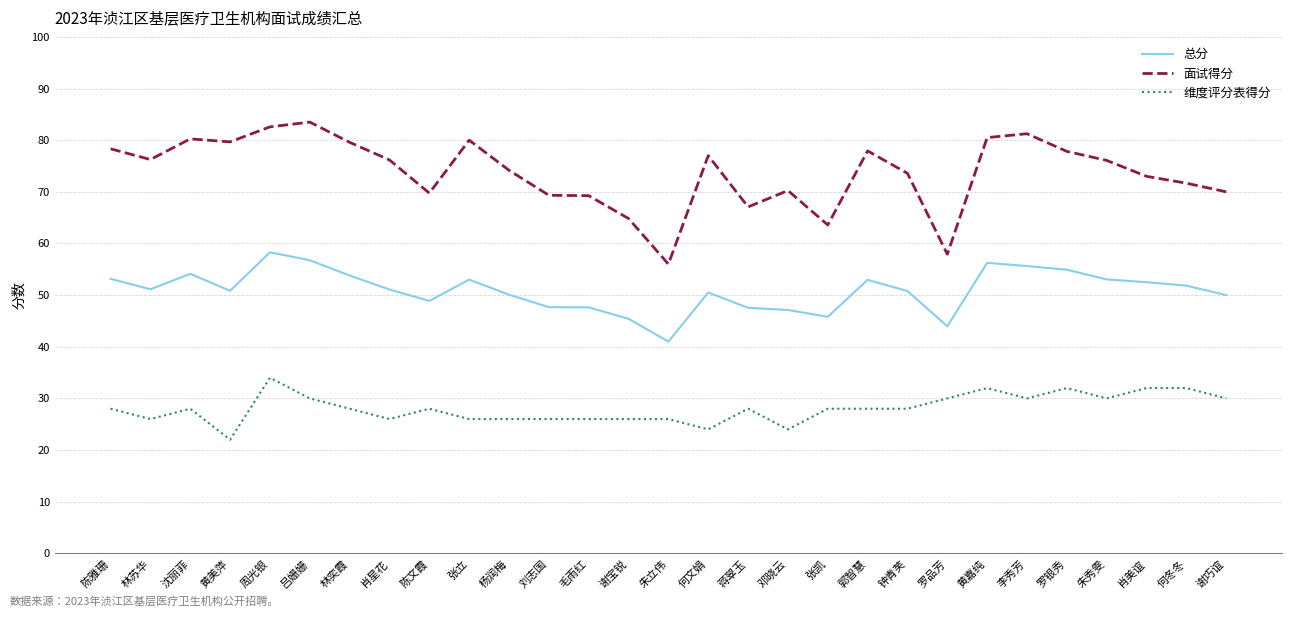

What position from the left is 沈丽菲?

3